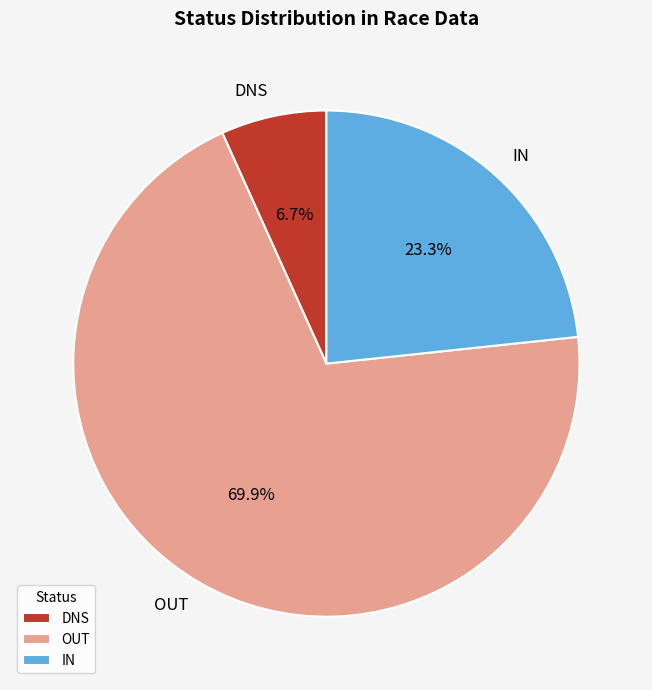

To the nearest percent, what portion does DNS represent?

7%